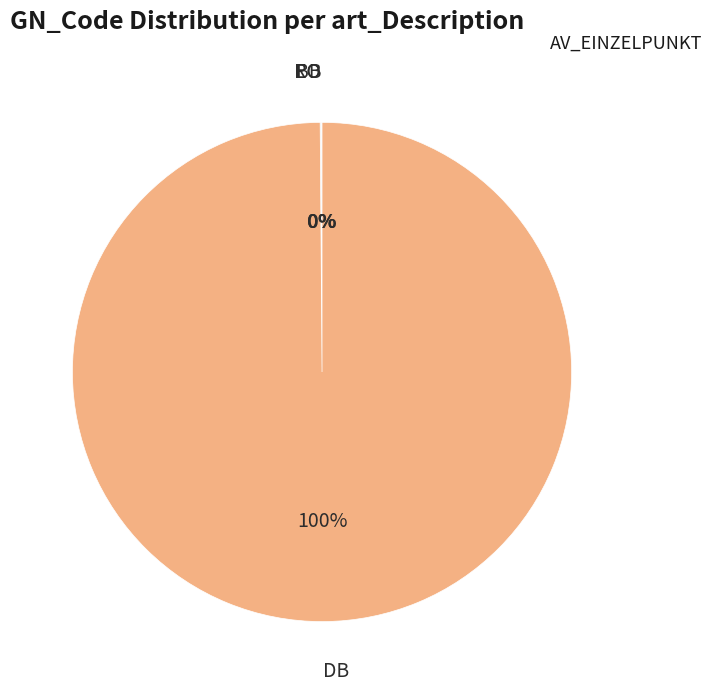

To the nearest percent, what is the difference between the largest and smallest slice percentages?

100%